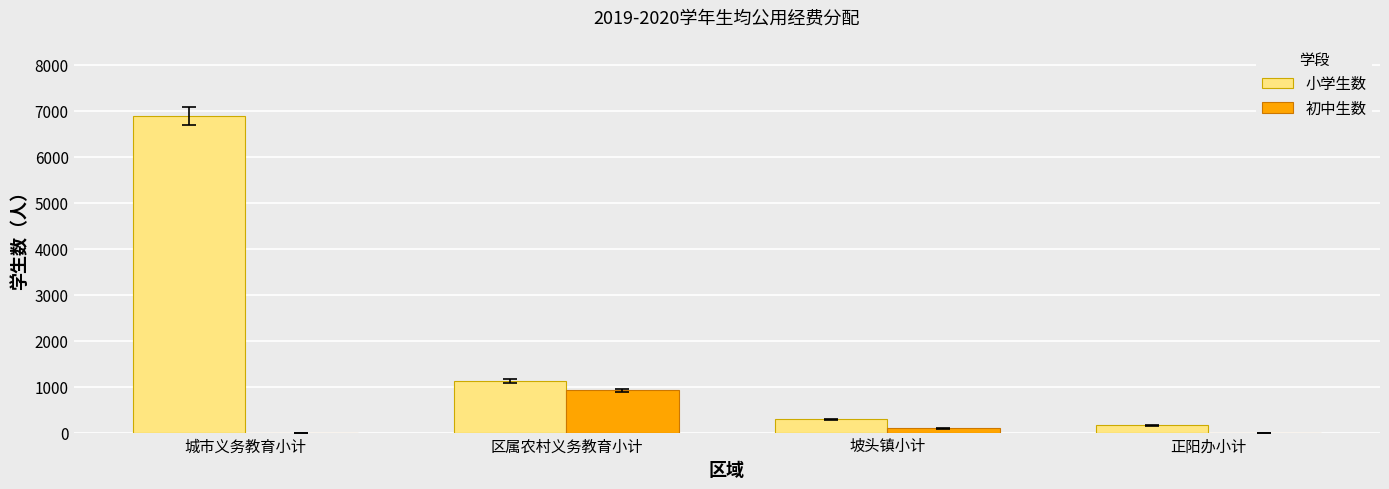

At which category is the sum across all series the highest?

城市义务教育小计